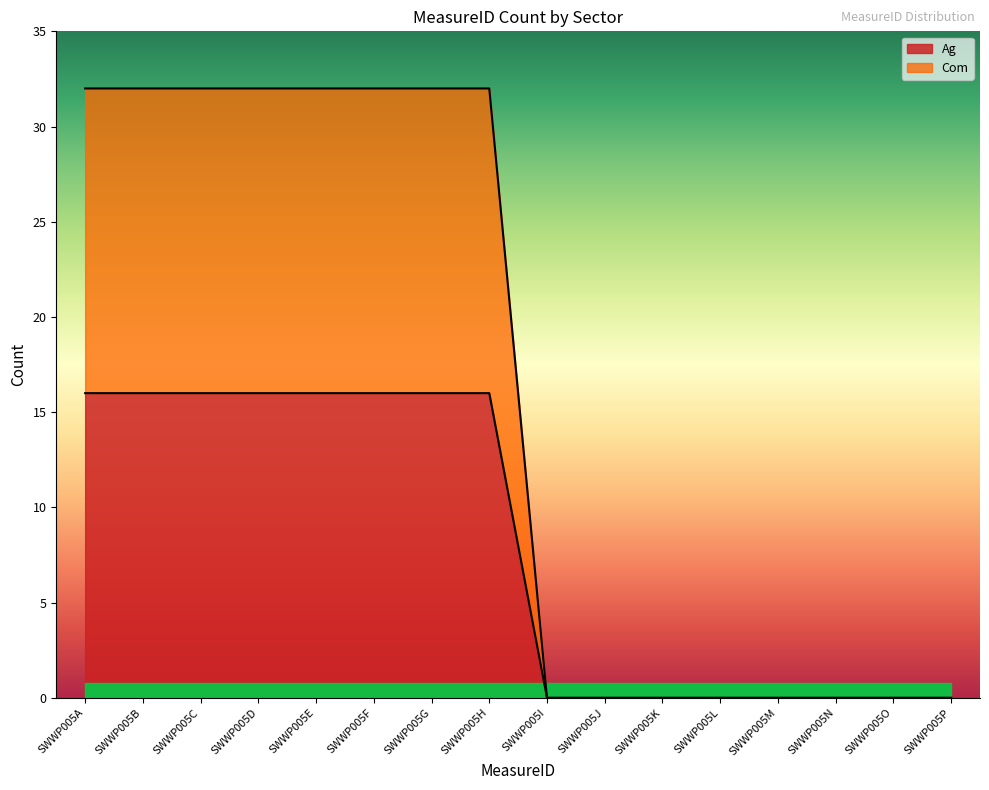

True or false: Ag has more than 1 interior local peaks.

False